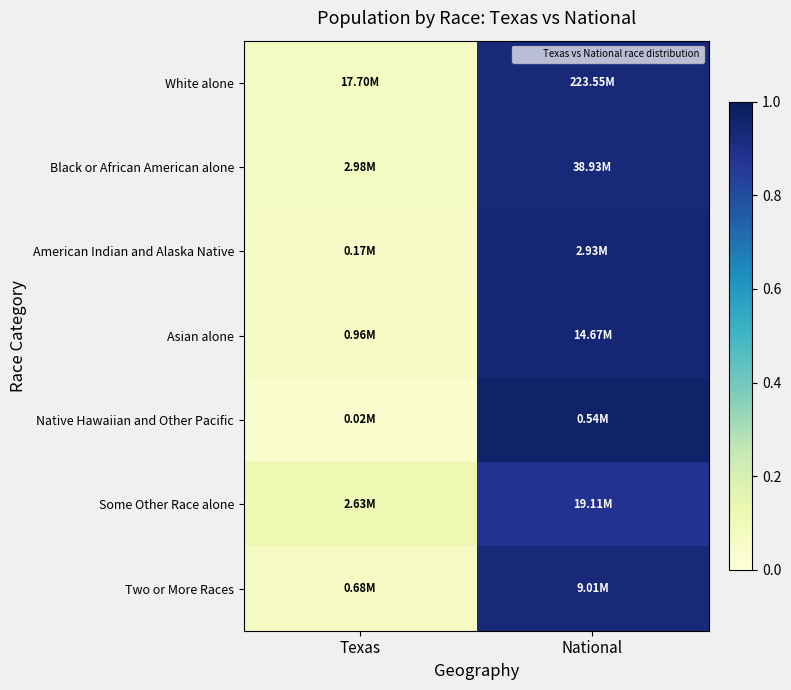

Reading right to left, extract all data points from this chart.

White alone: National=0.9	Texas=0.1
Black or African American alone: National=0.9	Texas=0.1
American Indian and Alaska Native: National=0.9	Texas=0.1
Asian alone: National=0.9	Texas=0.1
Native Hawaiian and Other Pacific: National=1.0	Texas=0.0
Some Other Race alone: National=0.9	Texas=0.1
Two or More Races: National=0.9	Texas=0.1